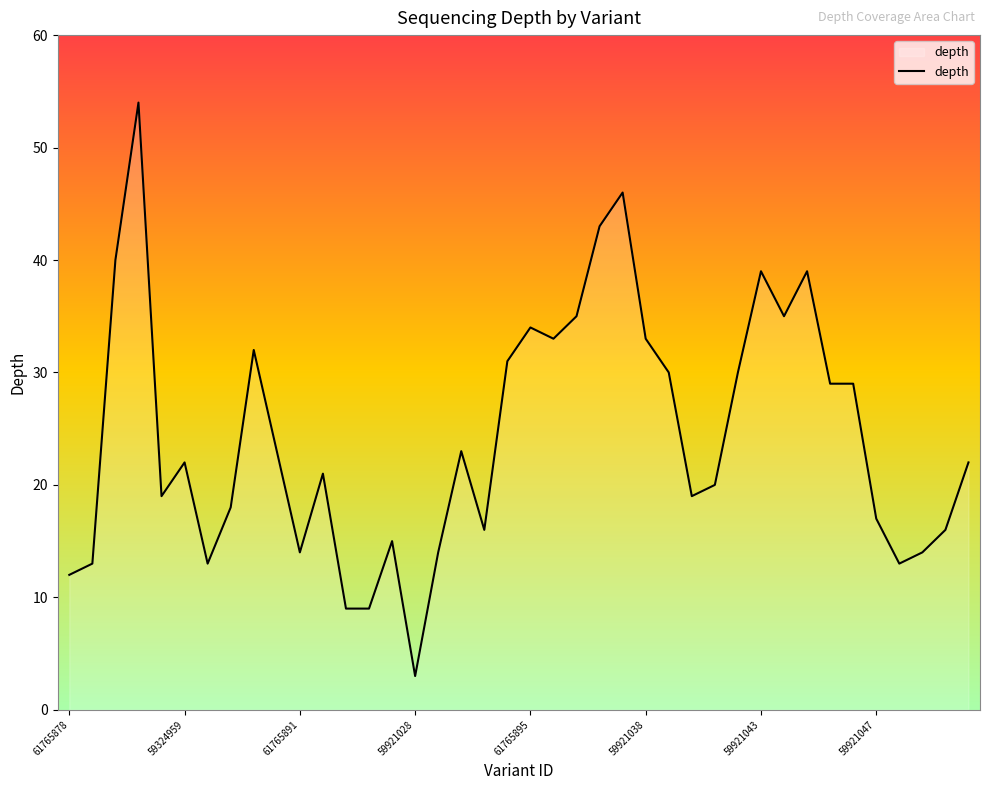

What is the greatest value displayed?

54